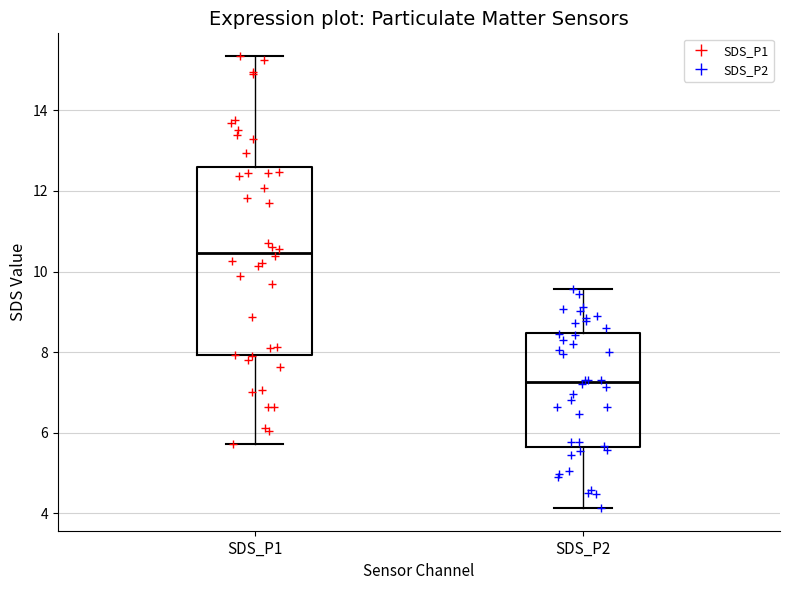

Which box has the highest median line?

SDS_P1